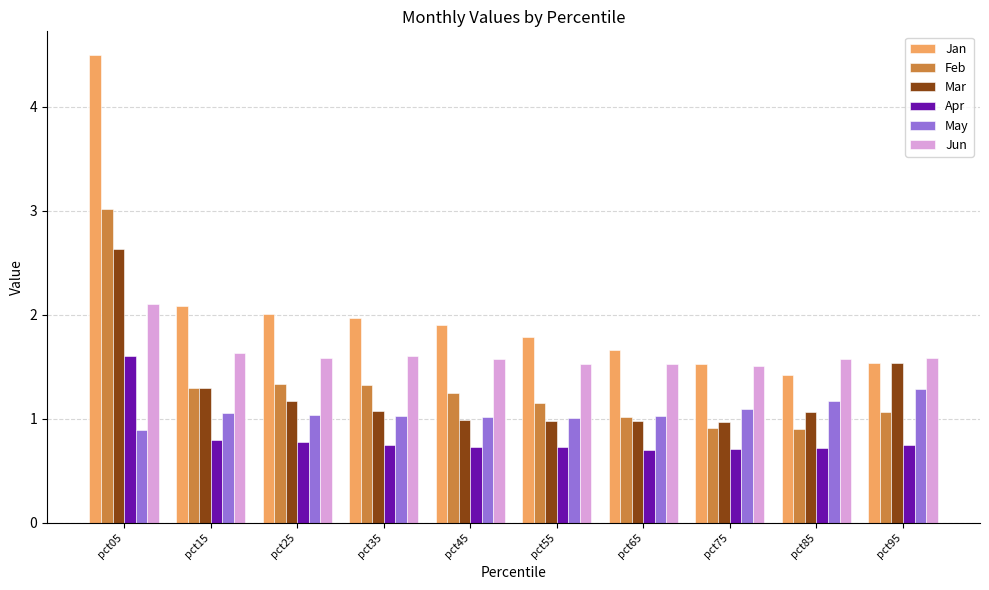

True or false: Feb has a value of 0.3 at pct75.

False